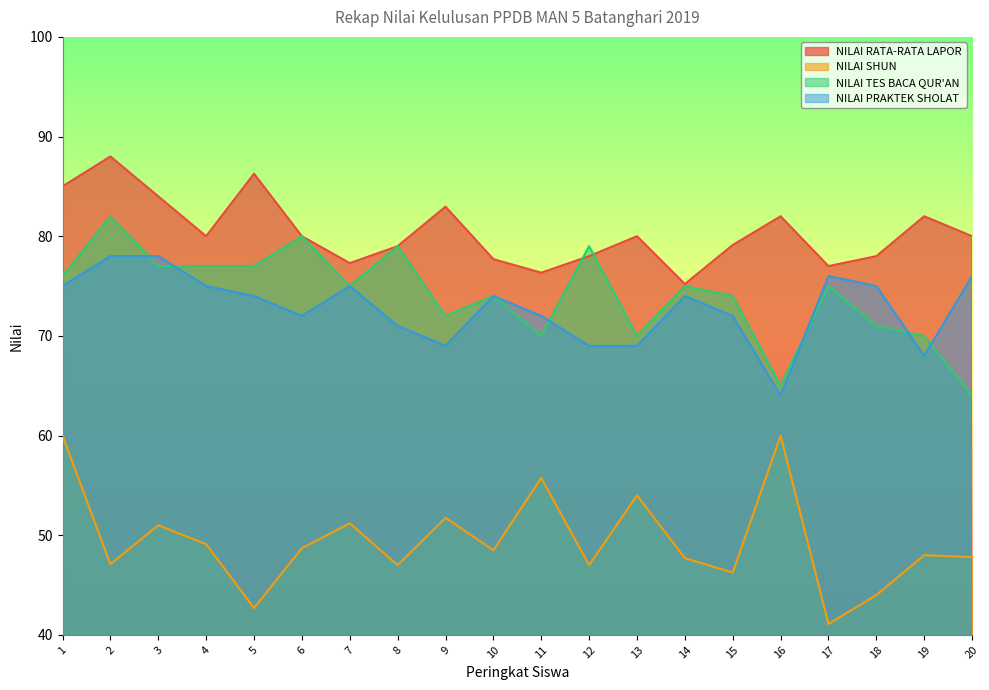

What are all the series names shown in the legend?

NILAI RATA-RATA LAPOR, NILAI SHUN, NILAI TES BACA QUR'AN, NILAI PRAKTEK SHOLAT